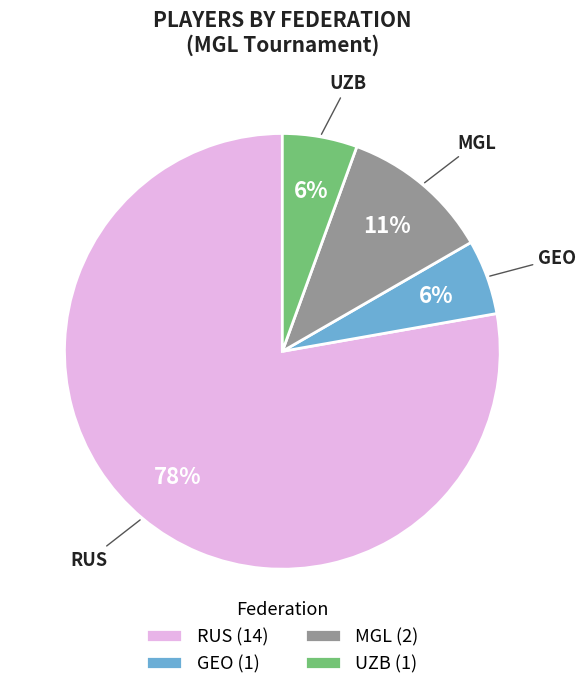

Count the number of slices in the pie.

4